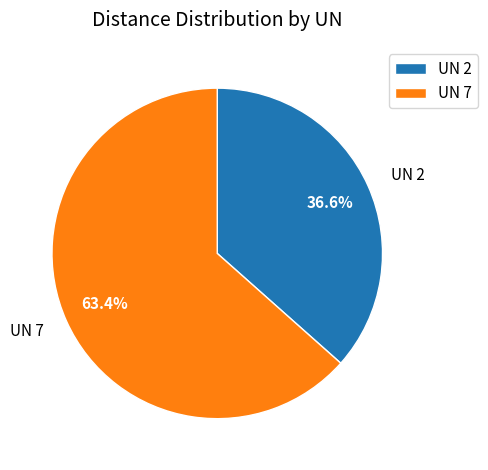

Which has a higher value, UN 2 or UN 7?

UN 7